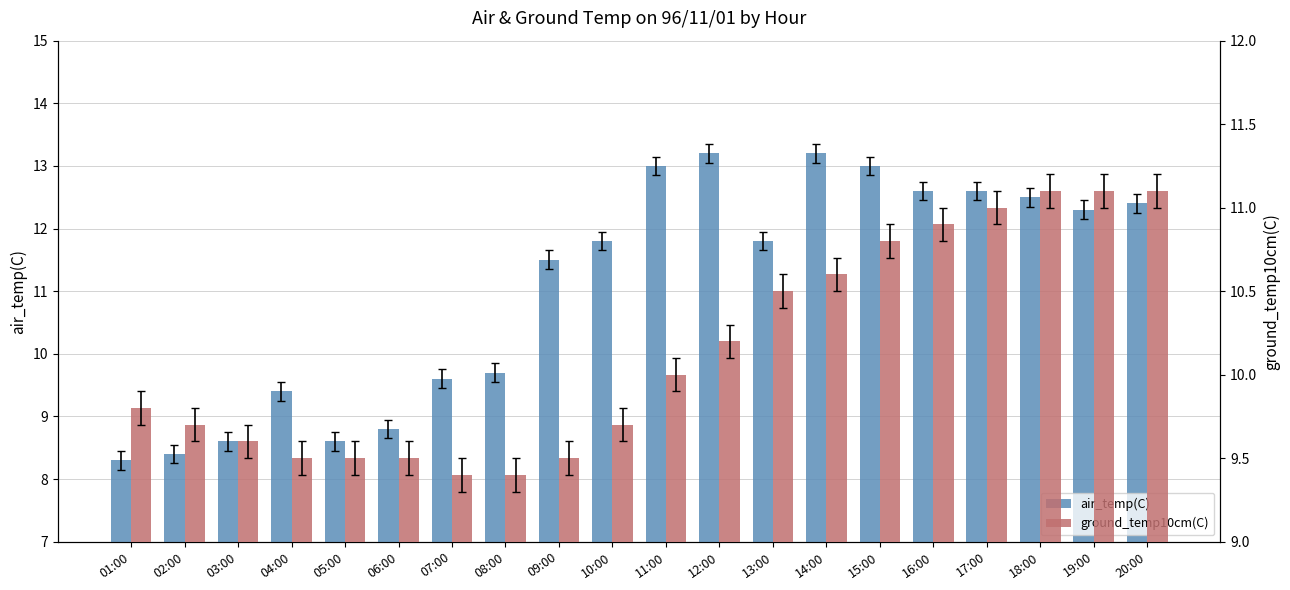

At which category is the sum across all series the highest?

15:00